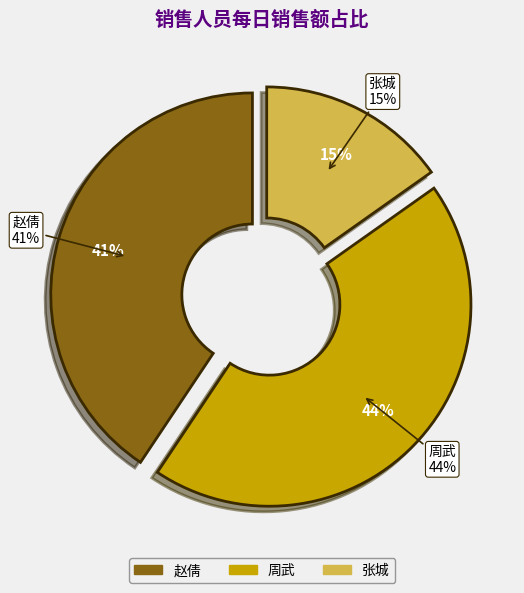

Which series has the widest spread of values?

赵倩